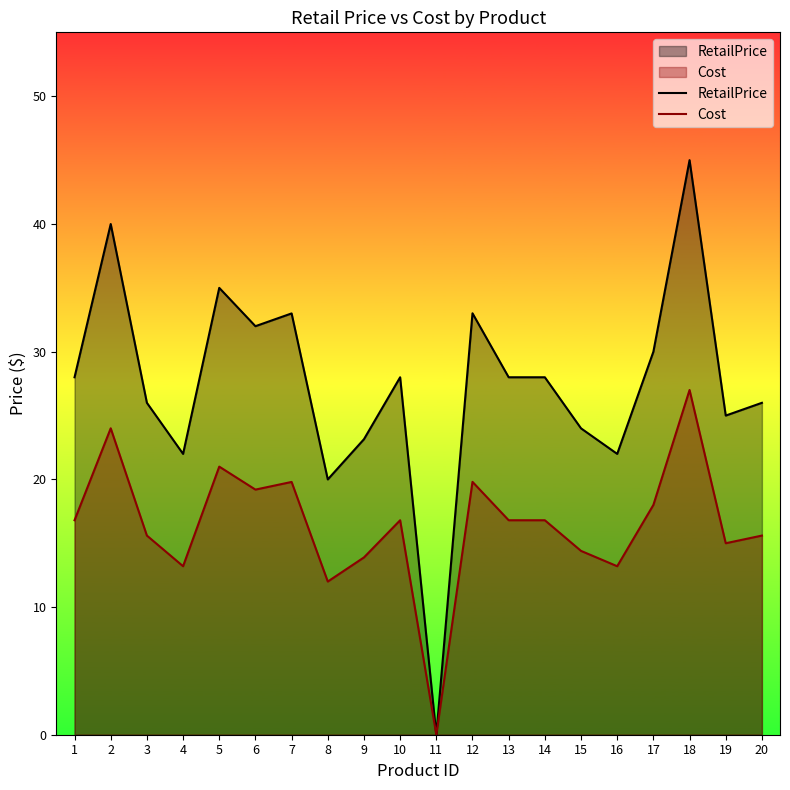

Reading left to right, transcribe all the data shown in this chart.

RetailPrice: 28.0	40.0	26.0	22.0	35.0	32.0	33.0	20.0	23.1	28.0	0.0	33.0	28.0	28.0	24.0	22.0	30.0	45.0	25.0	26.0
Cost: 16.8	24.0	15.6	13.2	21.0	19.2	19.8	12.0	13.9	16.8	0.0	19.8	16.8	16.8	14.4	13.2	18.0	27.0	15.0	15.6